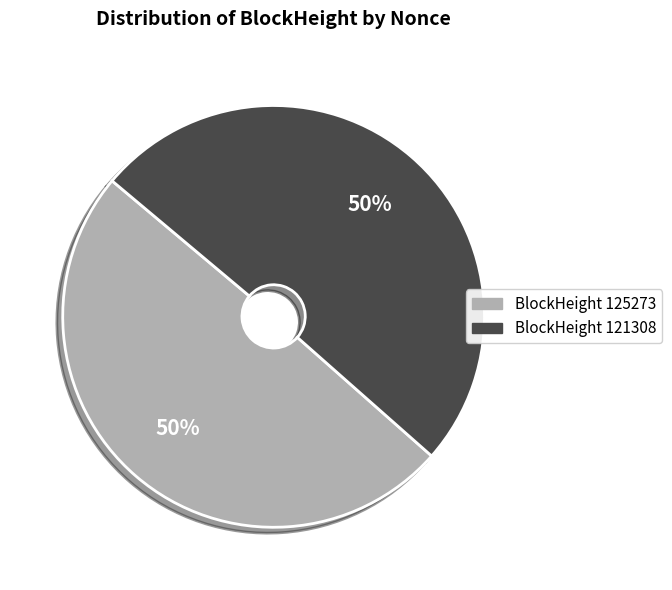

To the nearest percent, what is the average slice percentage?

50%